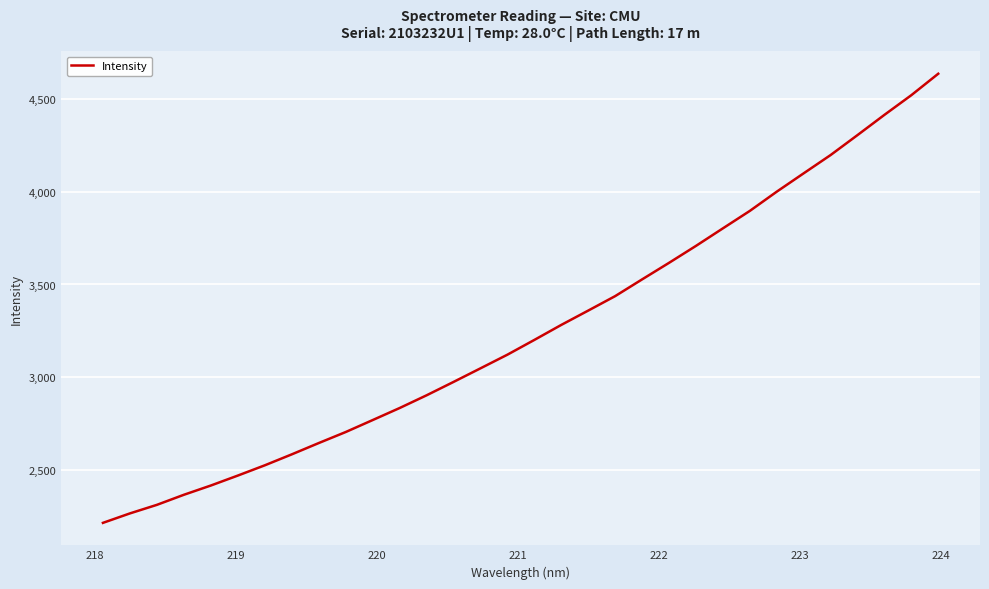

What is the difference between the maximum and minimum values?

2419.4